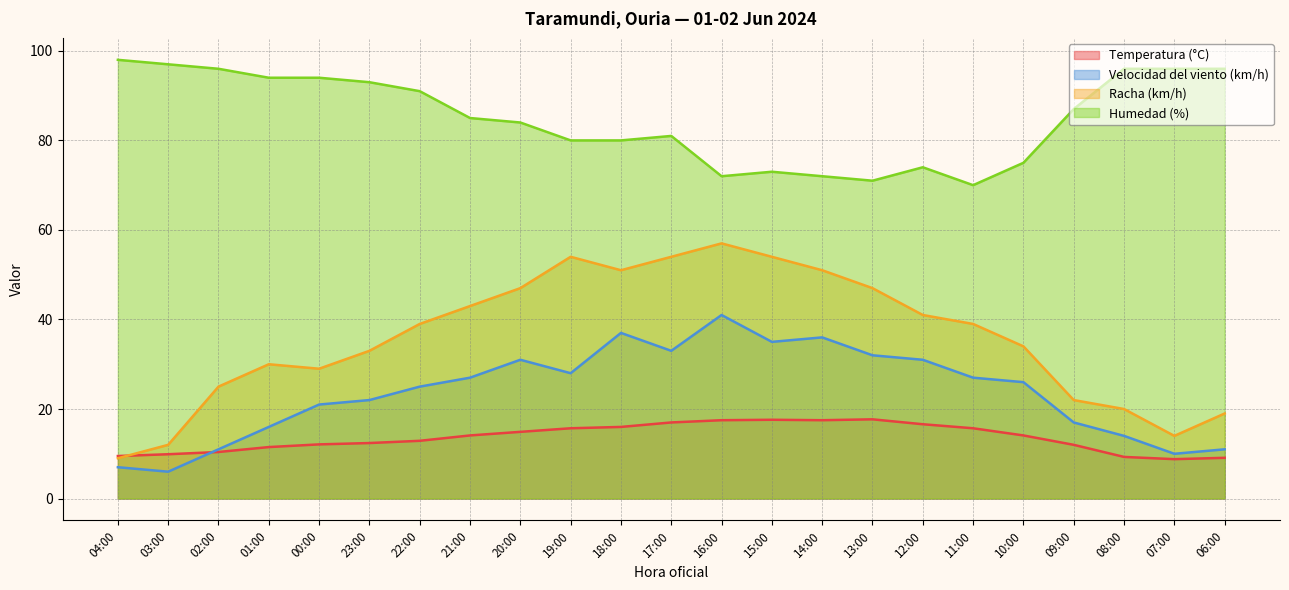

Reading left to right, transcribe all the data shown in this chart.

Temperatura (°C): 9.5	9.9	10.4	11.5	12.1	12.4	12.9	14.1	14.9	15.7	16.0	17.0	17.5	17.6	17.5	17.7	16.6	15.7	14.1	12.0	9.3	8.8	9.1
Velocidad del viento (km/h): 7.0	6.0	11.0	16.0	21.0	22.0	25.0	27.0	31.0	28.0	37.0	33.0	41.0	35.0	36.0	32.0	31.0	27.0	26.0	17.0	14.0	10.0	11.0
Racha (km/h): 9.0	12.0	25.0	30.0	29.0	33.0	39.0	43.0	47.0	54.0	51.0	54.0	57.0	54.0	51.0	47.0	41.0	39.0	34.0	22.0	20.0	14.0	19.0
Humedad (%): 98.0	97.0	96.0	94.0	94.0	93.0	91.0	85.0	84.0	80.0	80.0	81.0	72.0	73.0	72.0	71.0	74.0	70.0	75.0	87.0	96.0	96.0	96.0